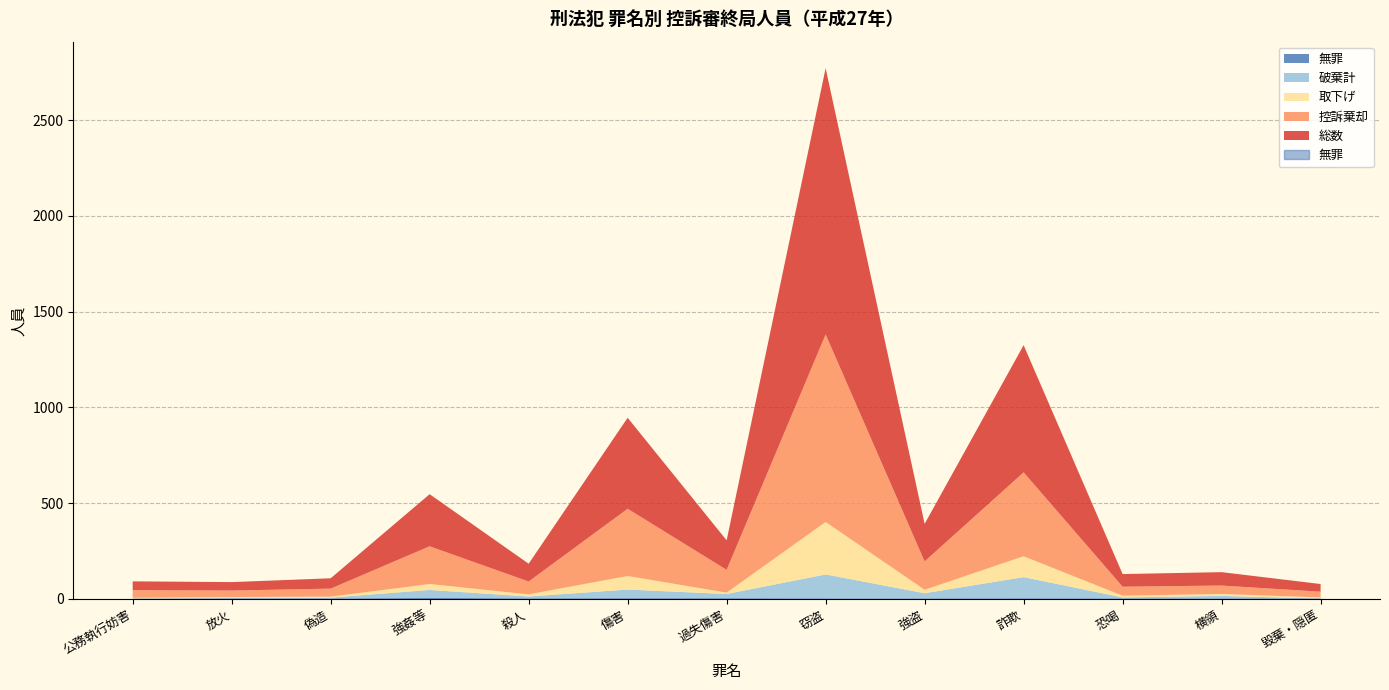

Is it true that 総数 equals 12 at 公務執行妨害?

False